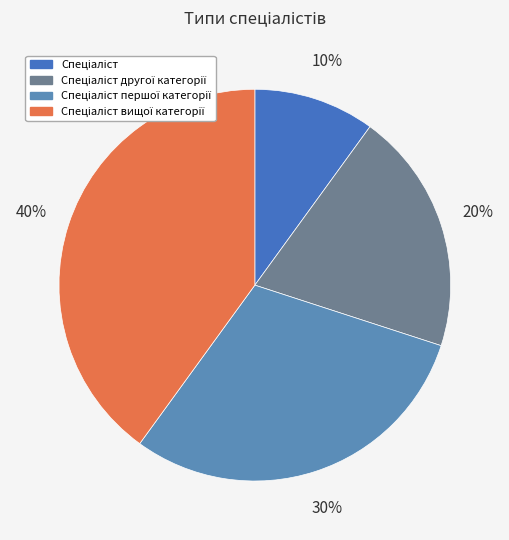

How many slices are in this pie chart?

4